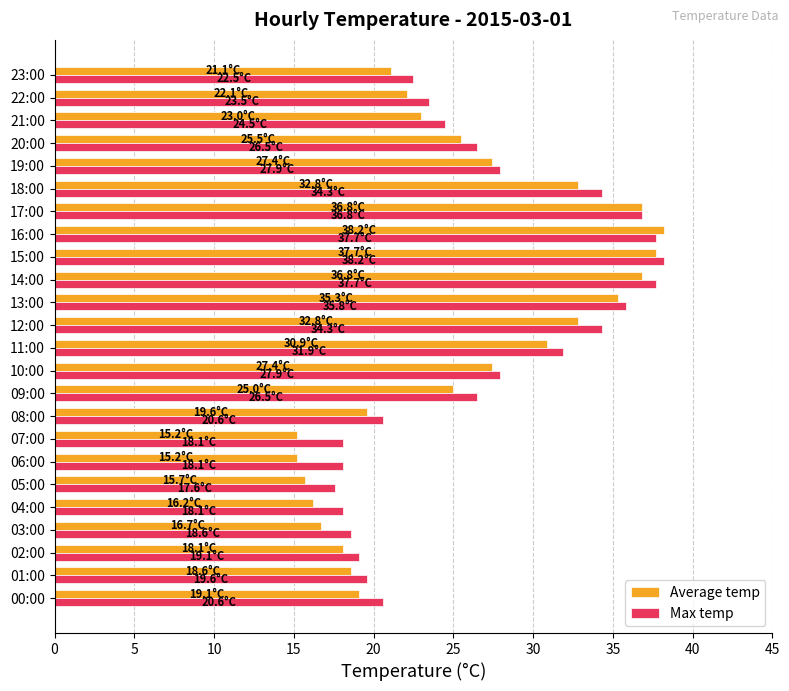

What is the total value across all series at 02:00?

37.2